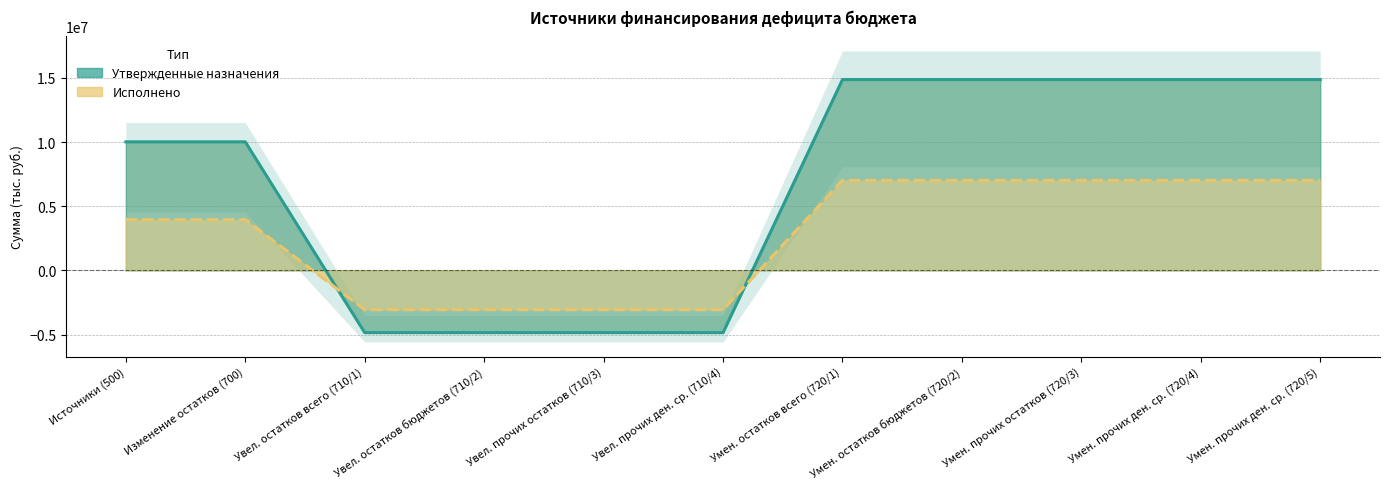

What is the sum of all Утвержденные назначения values?

74999428.1